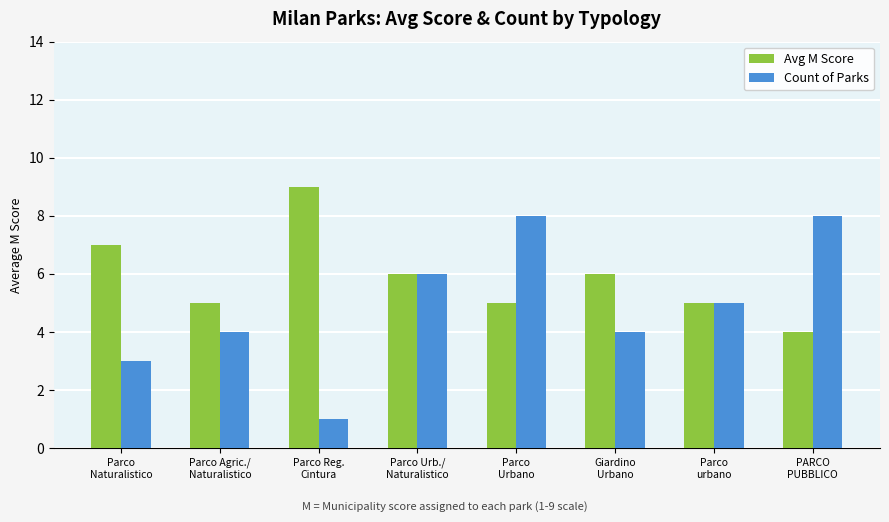

What is the greatest value displayed?

9